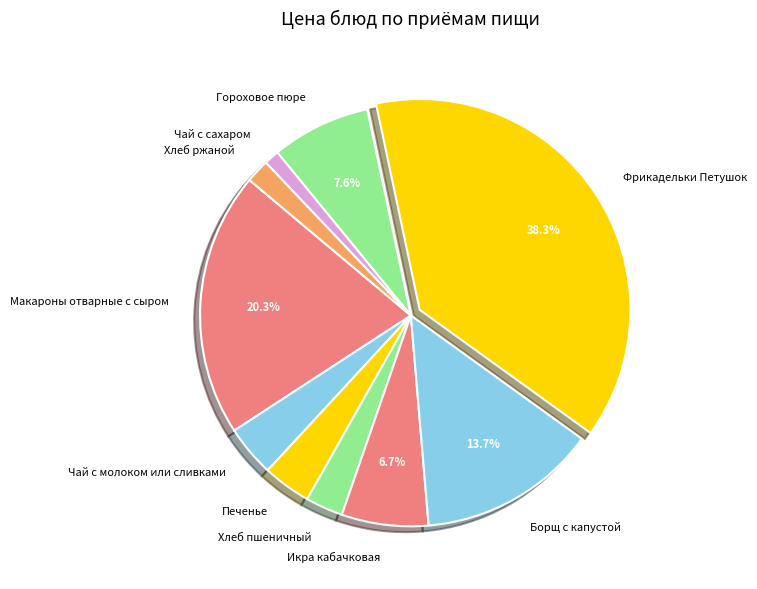

The Печенье slice represents 4% of the pie. True or false?

True